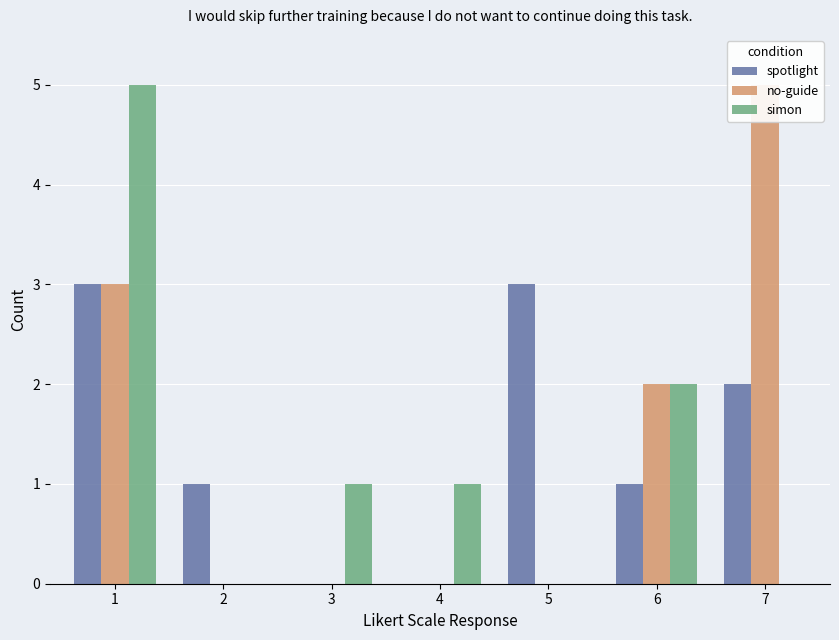

The spotlight series shows 3 at 5. True or false?

True